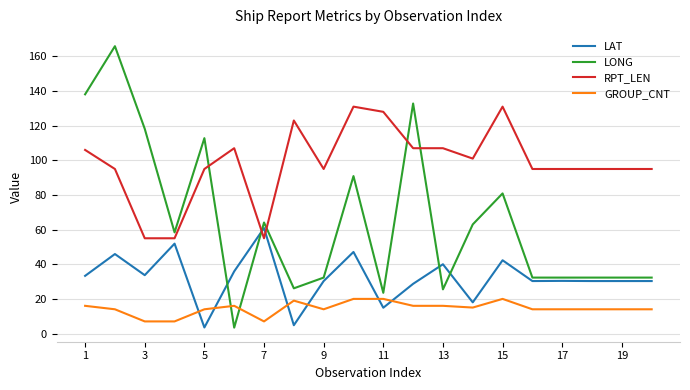

Which series has the largest total across all categories?

RPT_LEN